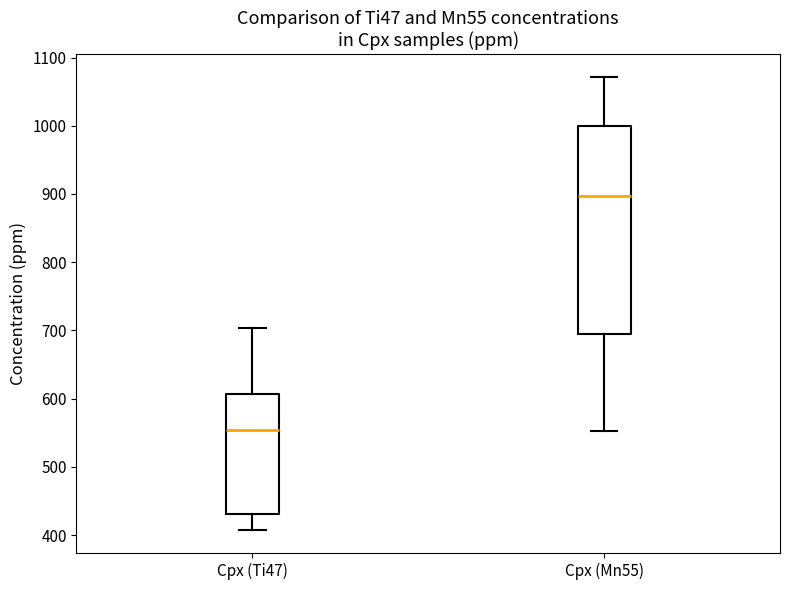

Which box's median line is the lowest?

Cpx (Ti47)